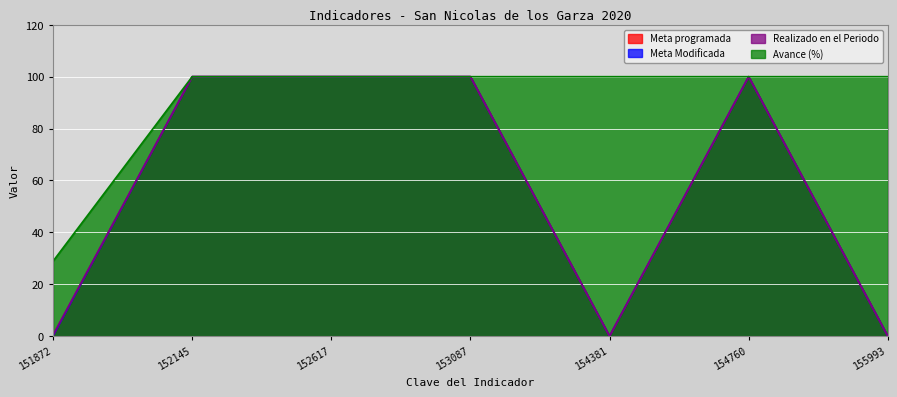

Reading left to right, extract all data points from this chart.

Meta programada: 0.1	100.0	100.0	100.0	0.0	100.0	0.0
Meta Modificada: 0.1	100.0	100.0	100.0	0.0	100.0	0.0
Realizado en el Periodo: 0.5	100.0	100.0	100.0	0.0	100.0	0.0
Avance (%): 28.9	100.0	100.0	100.0	100.0	100.0	100.0